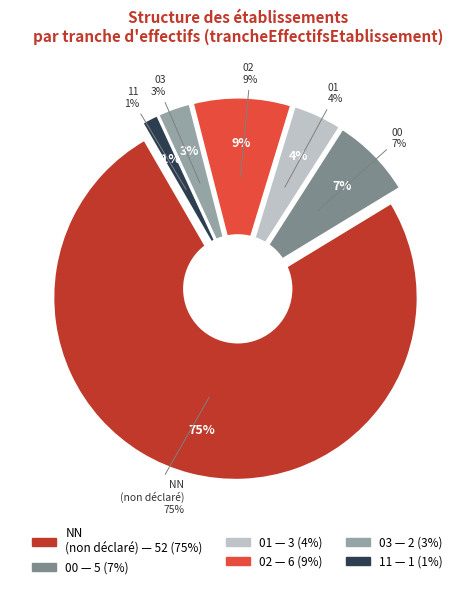

To the nearest percent, what is the difference between the 03 and NN slice percentages?

72%